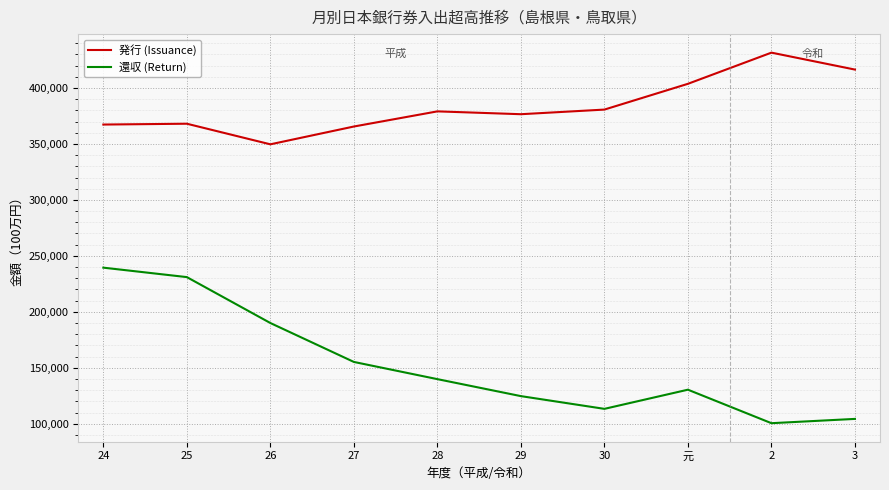

True or false: 発行 (Issuance) and 還収 (Return) cross at least once.

False